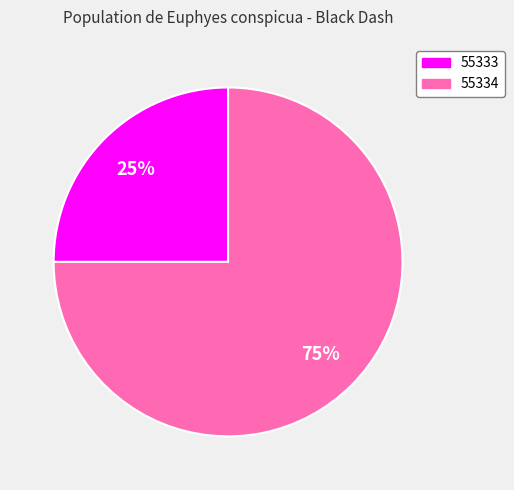

To the nearest percent, what portion does 55333 represent?

25%